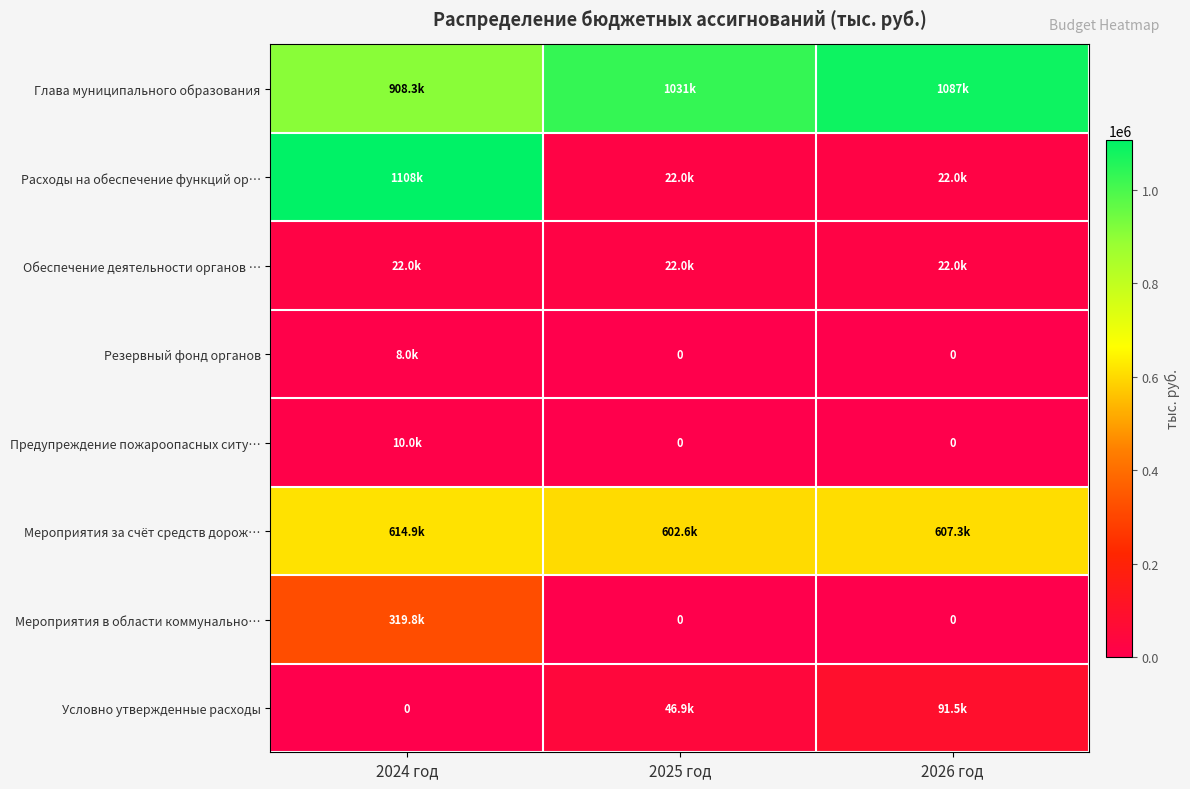

At which label does Расходы на обеспечение функций ор… reach its minimum?

2025 год